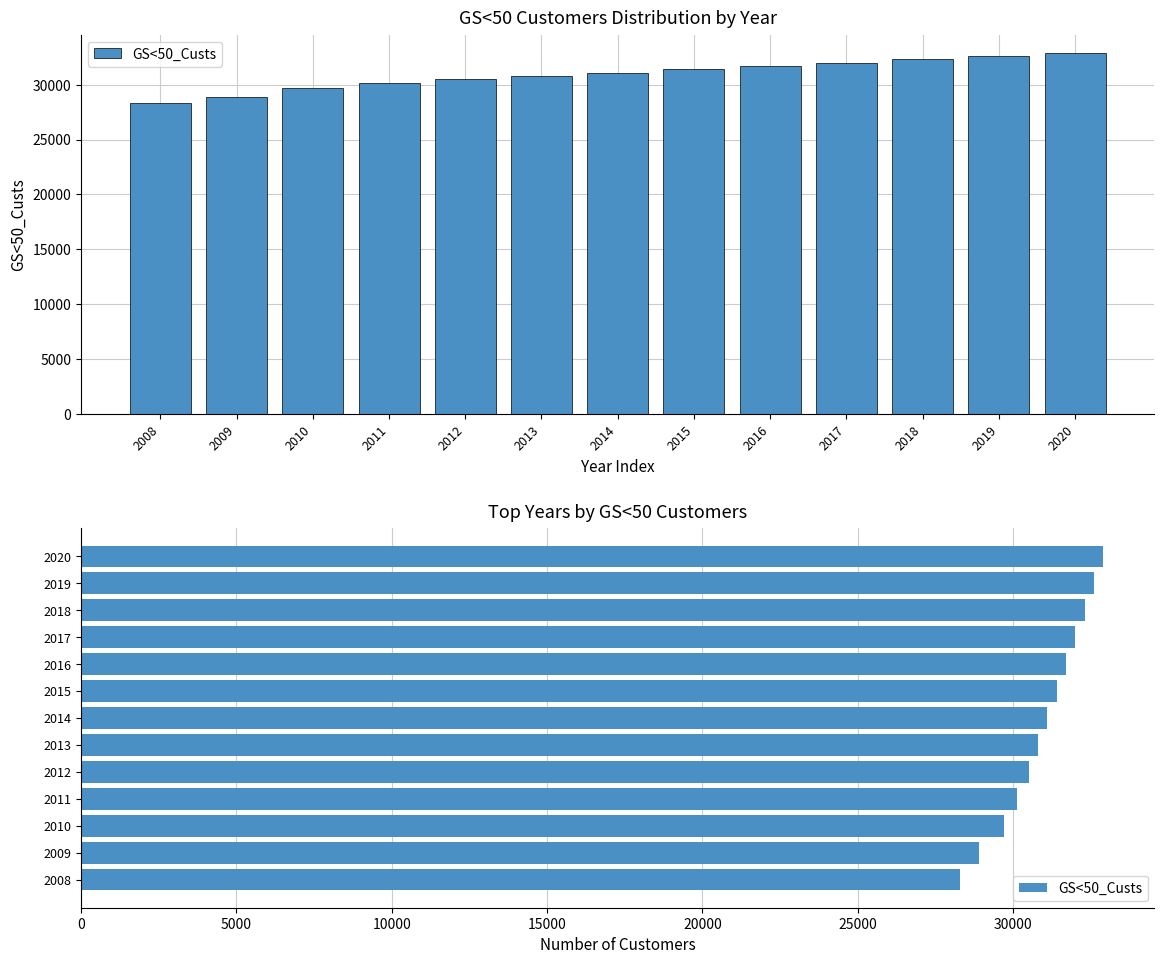

What is the value of the 6th bar from the left?

30800